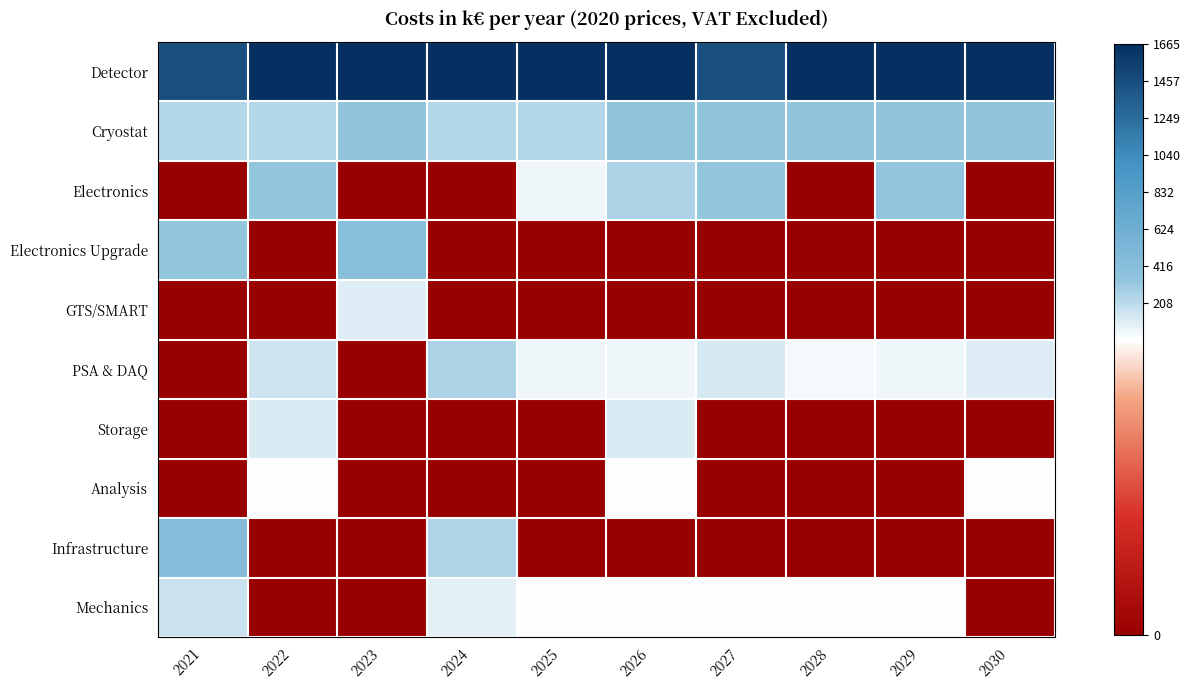

Rank the series by their maximum value, from highest to lowest.

Detector, Infrastructure, Electronics Upgrade, Cryostat, Electronics, PSA & DAQ, Mechanics, Storage, GTS/SMART, Analysis